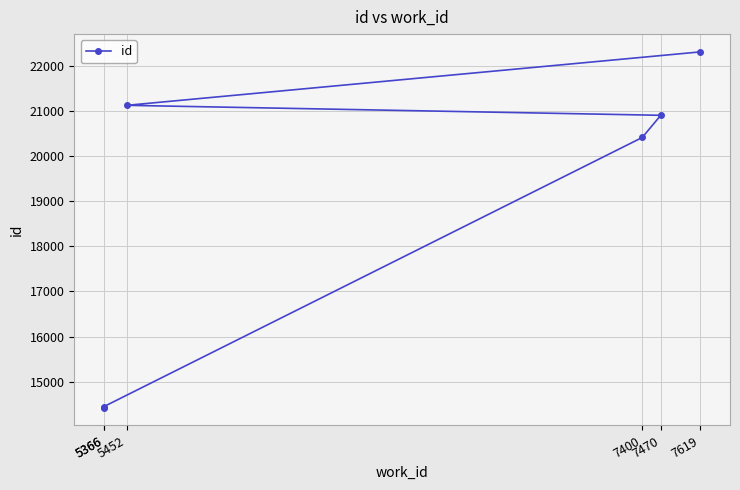

Where does the data first go above 20899?

5452